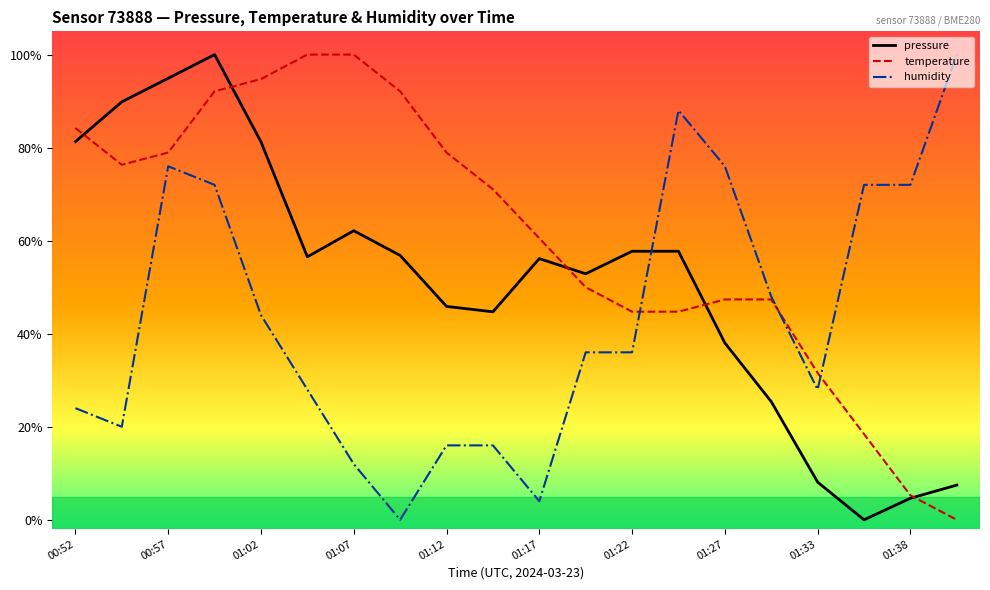

What are all the series names shown in the legend?

pressure, temperature, humidity